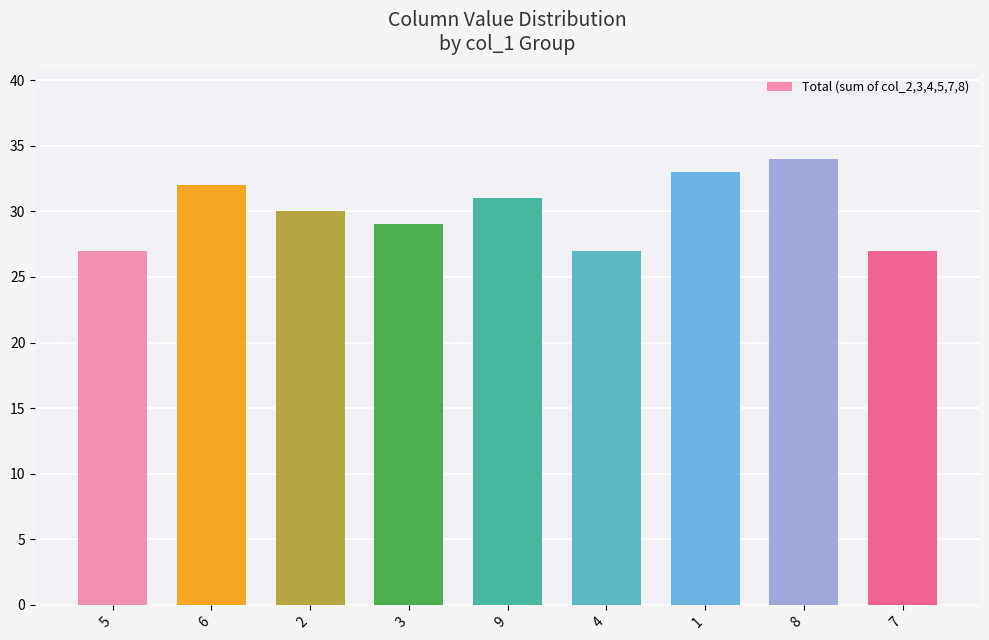

What is the sum of the values at 6 and 2?

62